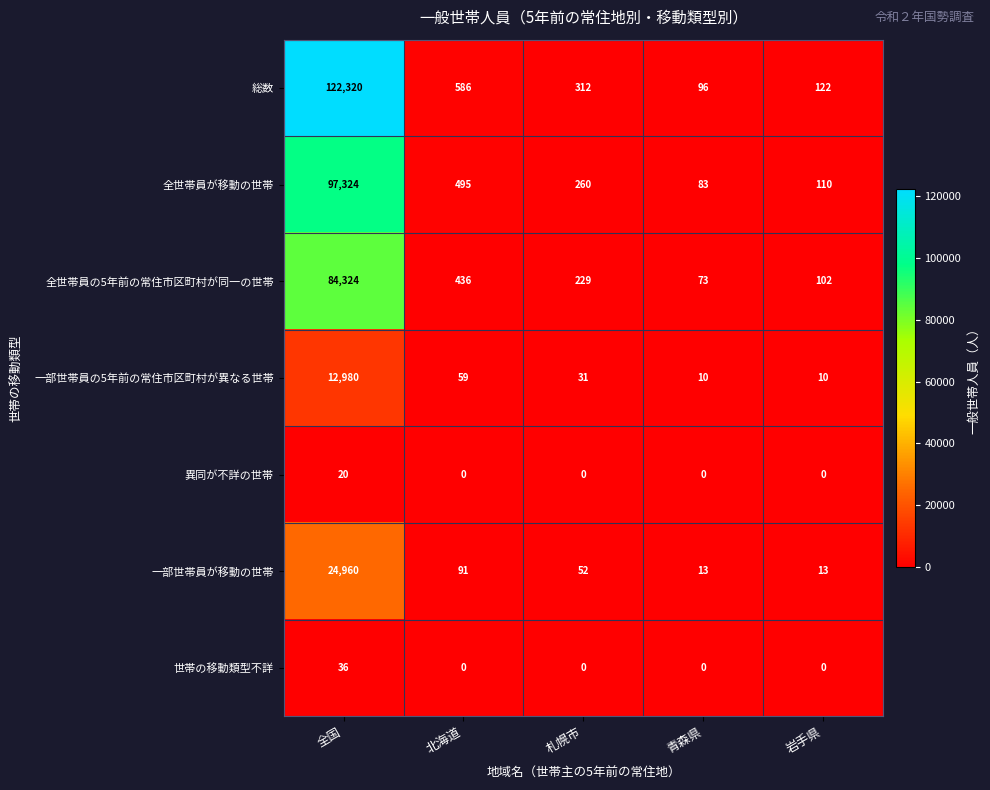

What is the sum of all 世帯の移動類型不詳 values?

36